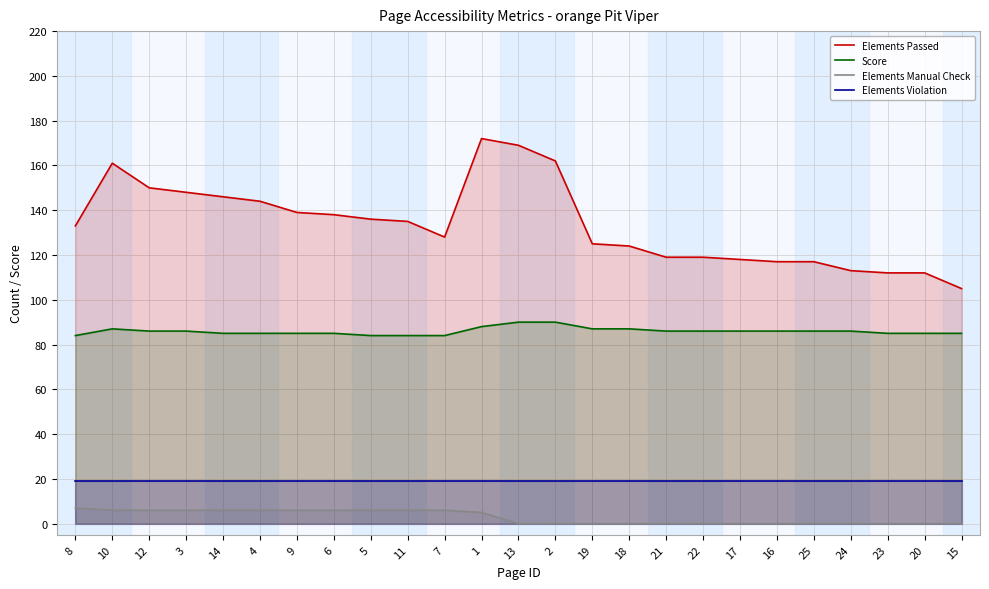

What is the sum of the Score values at 24 and 19?

173